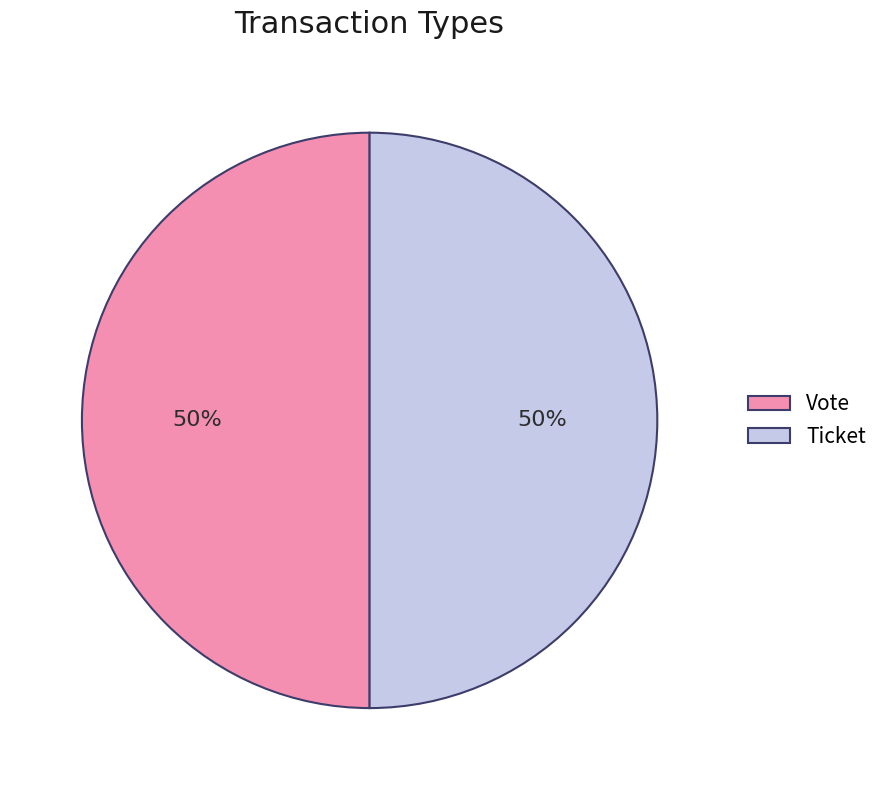

Is it true that Ticket is 8% of the pie?

False